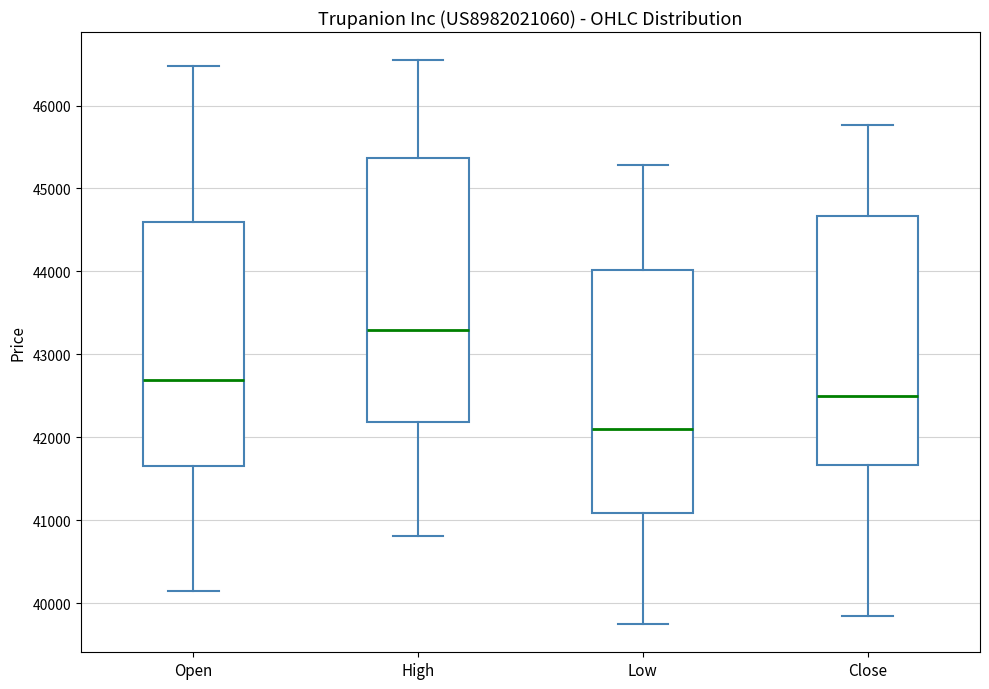

Reading left to right, transcribe this box plot: for each box, give where its median line is, the range the box spans, and where its two whiskers end, as read against the y-axis. The values are not printed on the chart, so give them approximately, as read against the axis.

Open: median 42700, box 41700 to 44600, whiskers 40100 to 46500
High: median 43300, box 42200 to 45400, whiskers 40800 to 46500
Low: median 42100, box 41100 to 44000, whiskers 39800 to 45300
Close: median 42500, box 41700 to 44700, whiskers 39800 to 45800